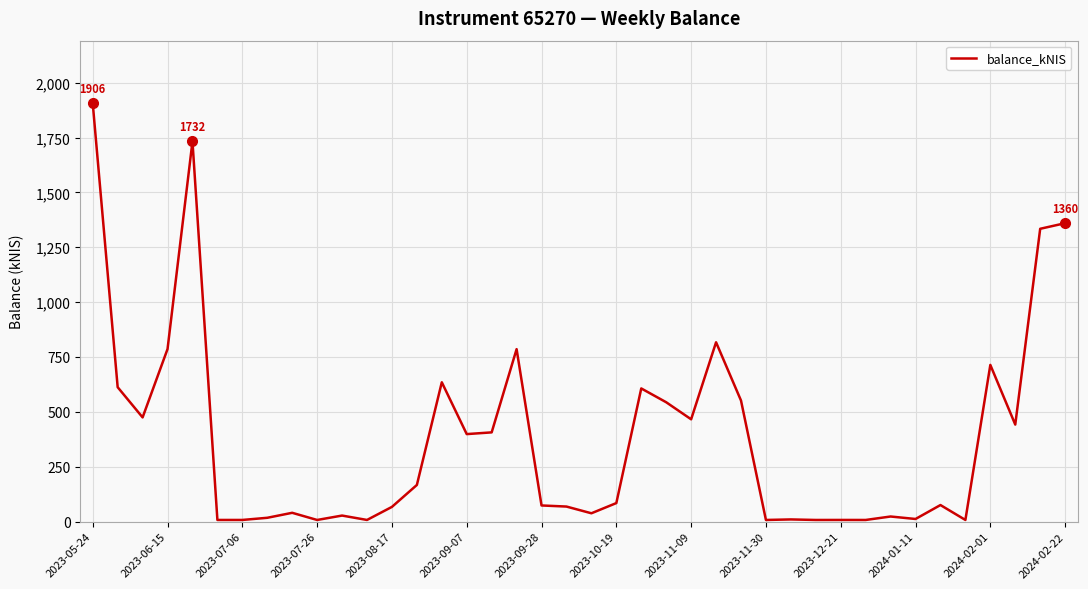

What is the greatest value displayed?

1905.5